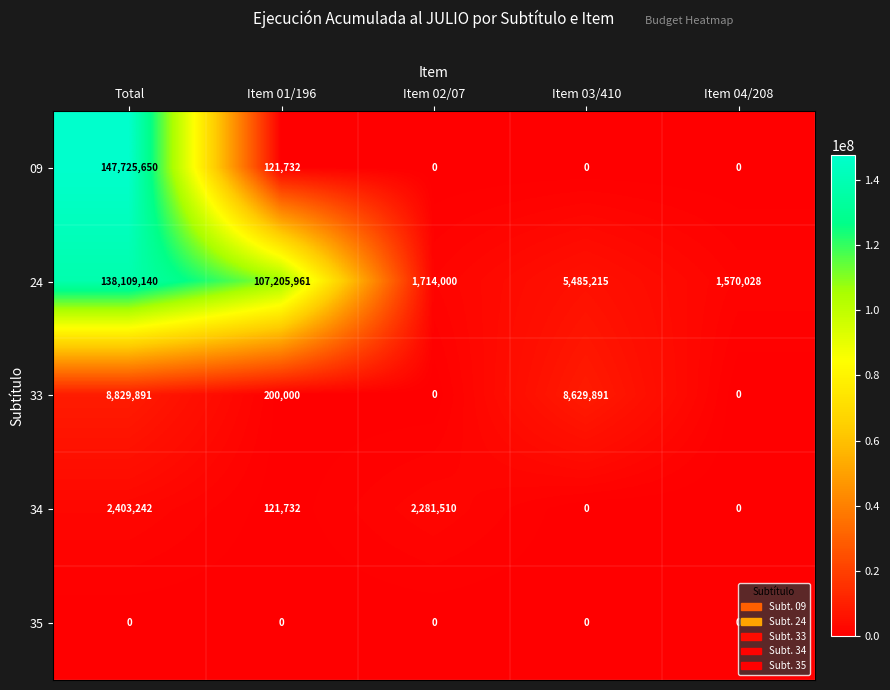

At how many categories does at least one series exceed 144700304?

1